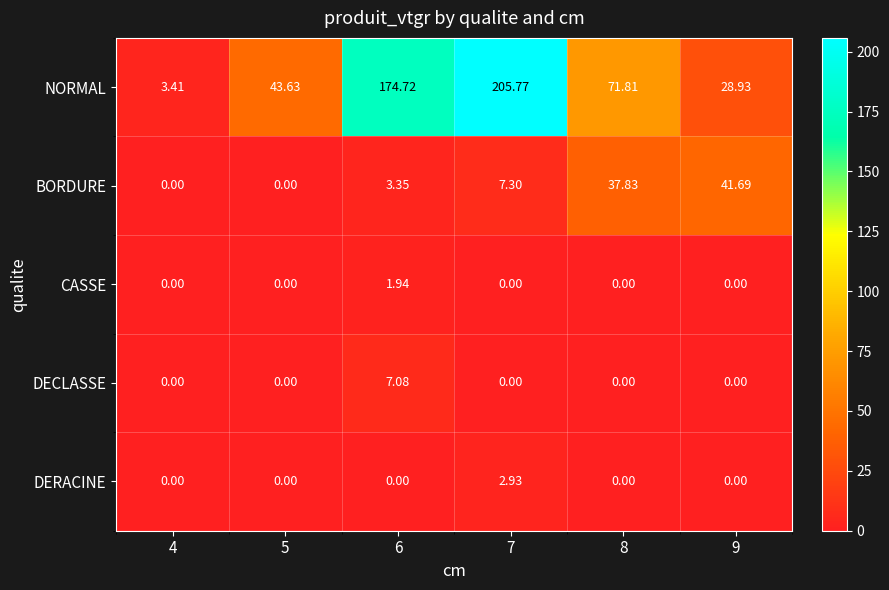

Between 4 and 5, which series saw the biggest shift?

NORMAL